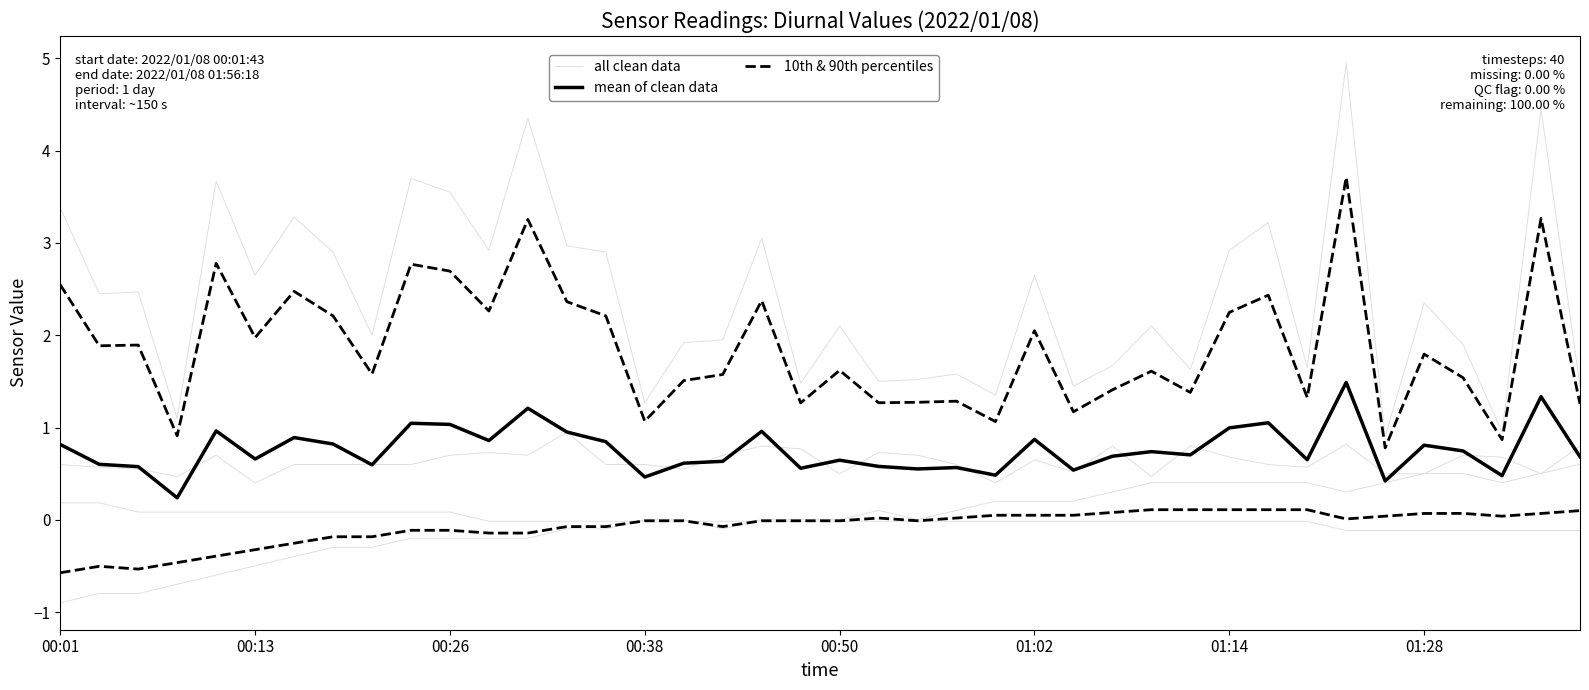

What is the difference between the all clean data values at 16 and 11?

1.0